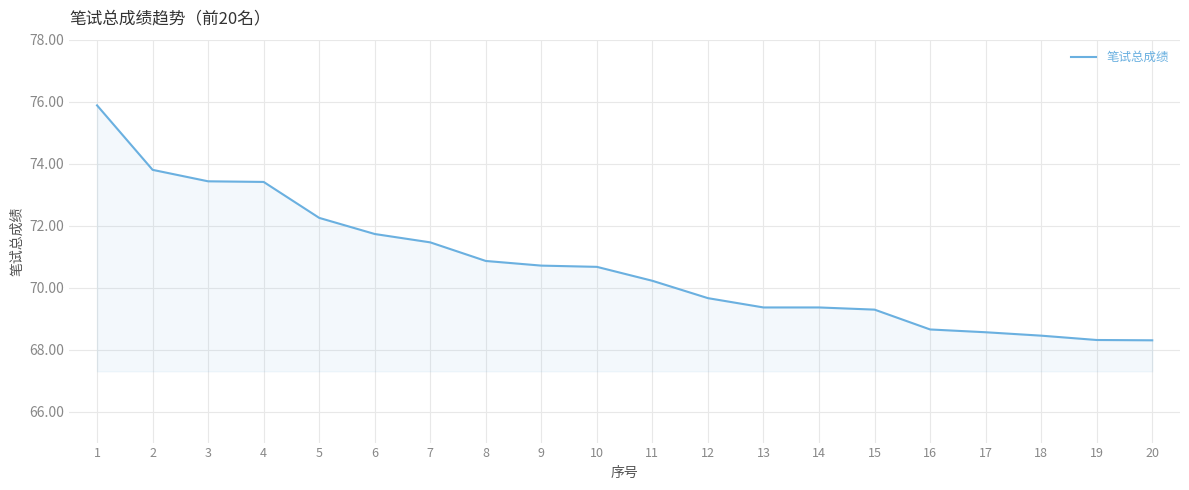

What is the smallest value displayed?

68.3